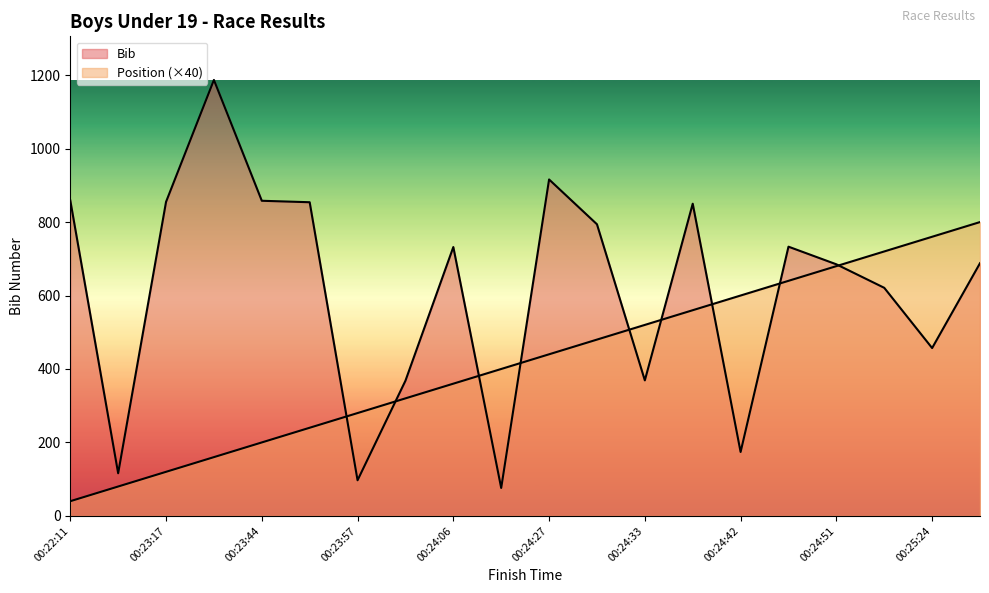

How many intersections are there between Position and Bib?

9